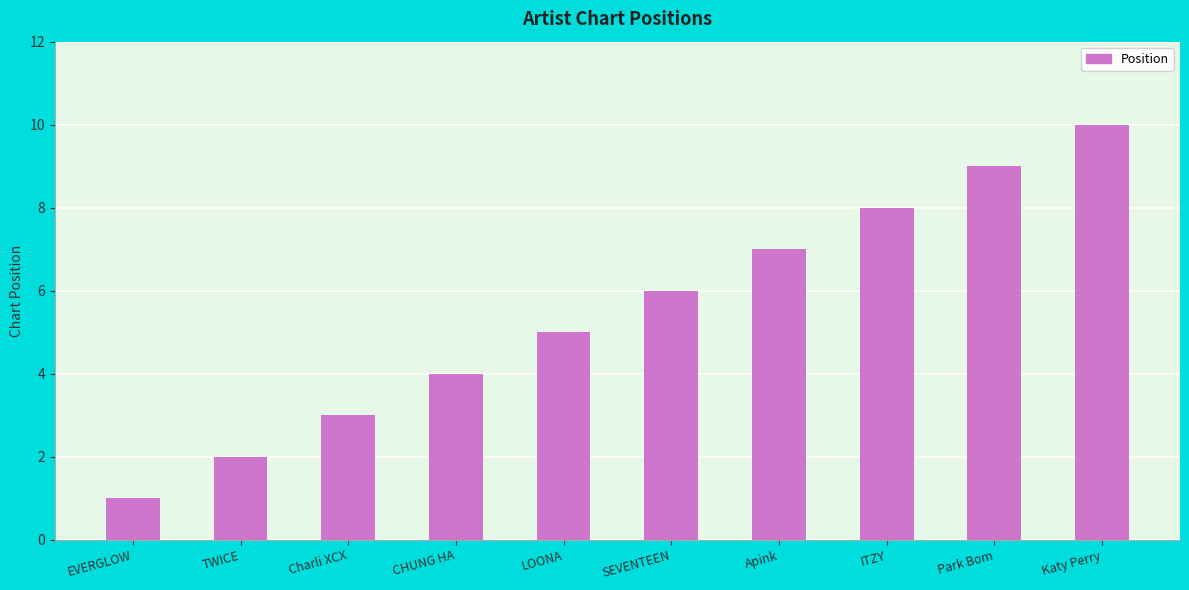

Reading right to left, what are all the values shown in this chart?

10	9	8	7	6	5	4	3	2	1